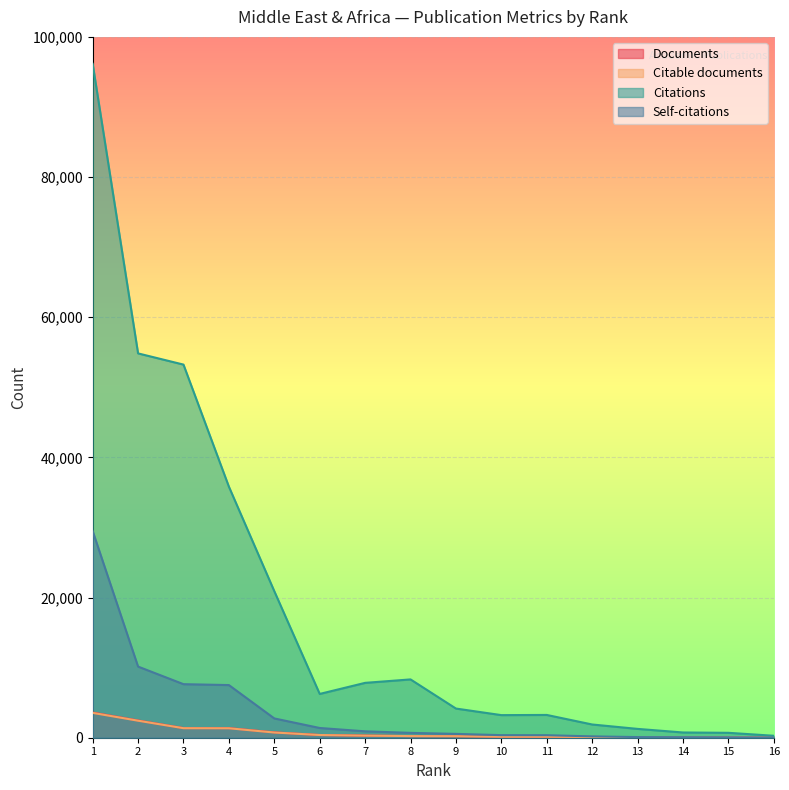

Which series has the widest spread of values?

Citations